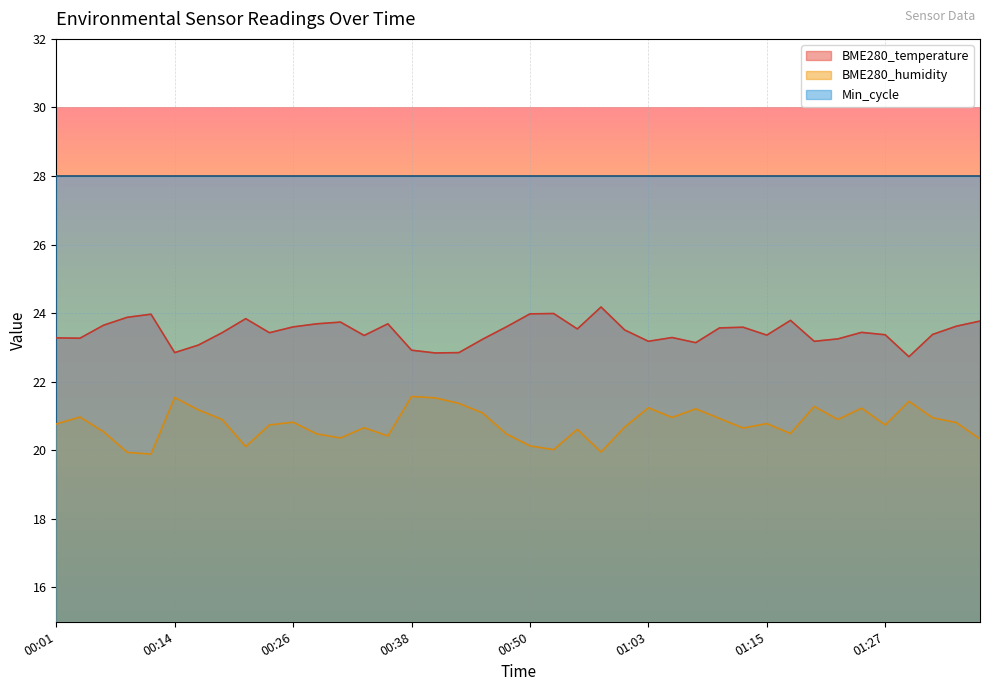

What is the smallest value displayed?

19.9